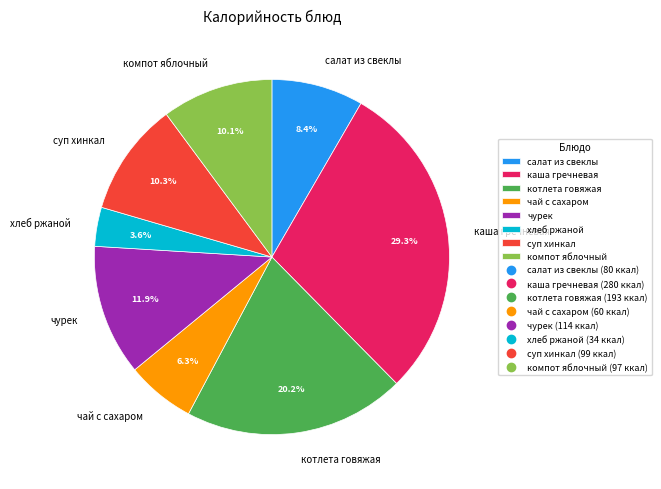

How many segments does this pie chart have?

8